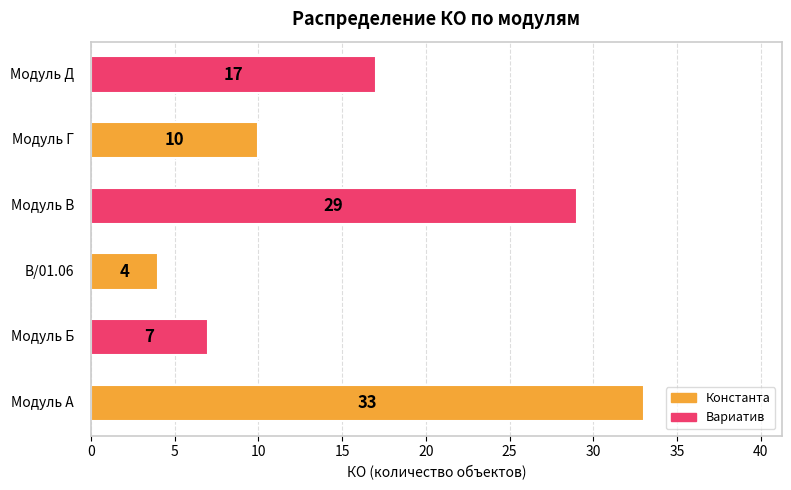

What is the greatest value displayed?

33